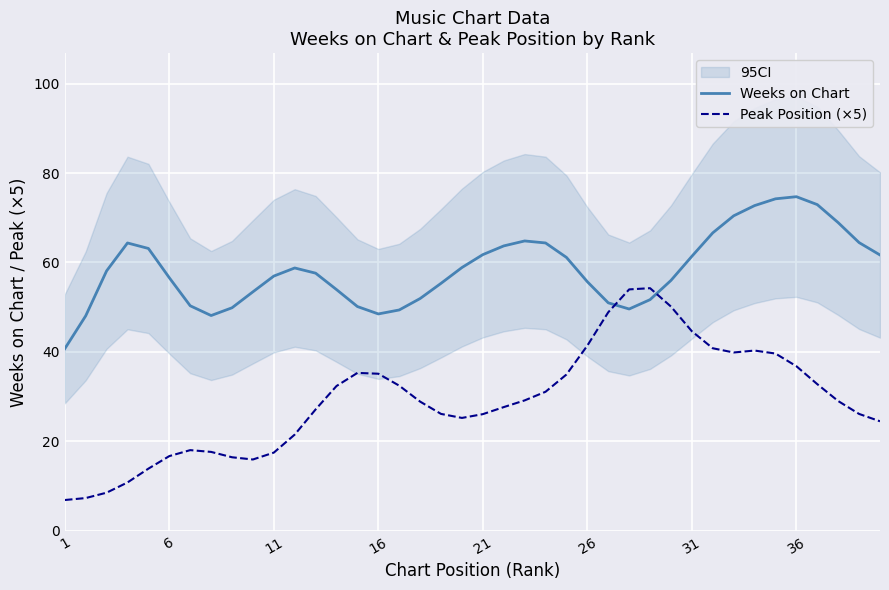

The value of Peak Position (×5) at 31 is 63.7. True or false?

False